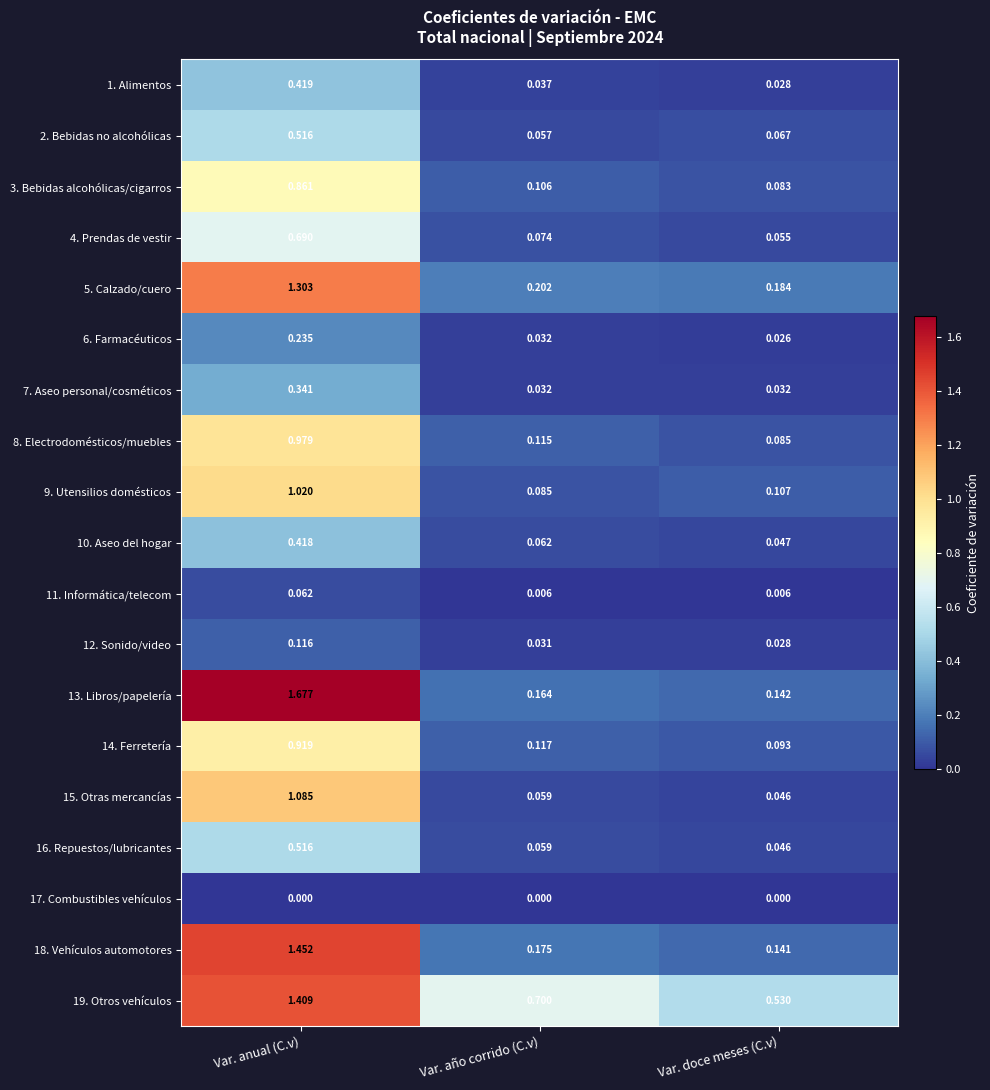

Rank the categories by 13. Libros/papelería value from highest to lowest.

Var. anual (C.v), Var. año corrido (C.v), Var. doce meses (C.v)